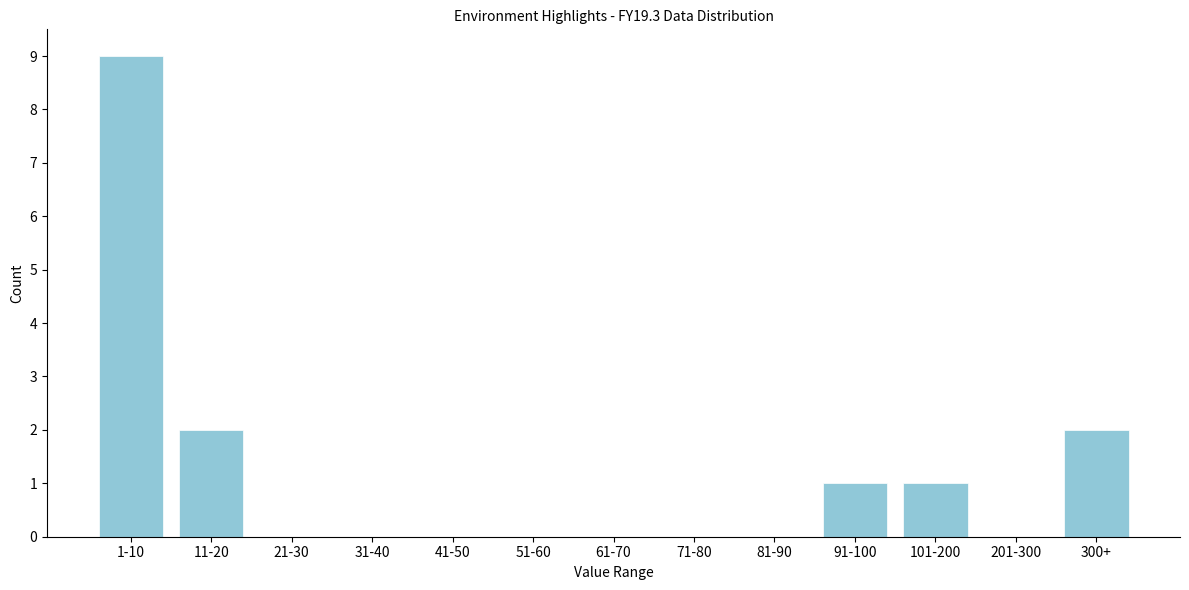

Reading left to right, what are all the values shown in this chart?

1-10=9	11-20=2	21-30=0	31-40=0	41-50=0	51-60=0	61-70=0	71-80=0	81-90=0	91-100=1	101-200=1	201-300=0	300+=2